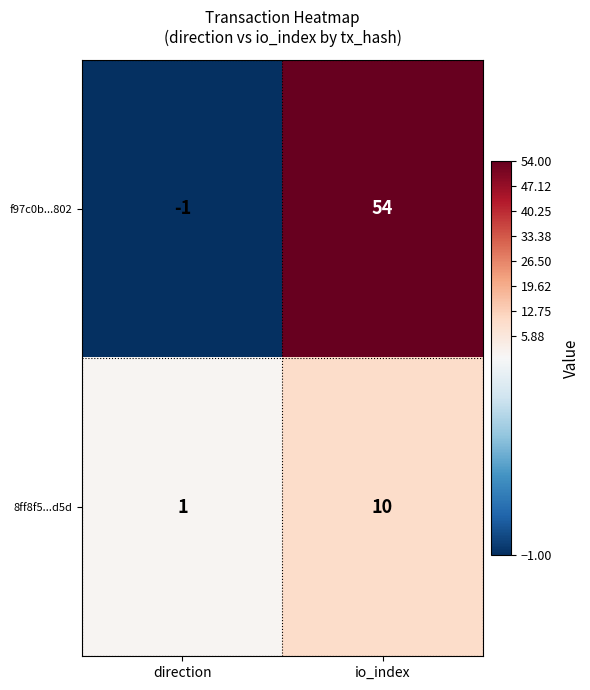

Reading left to right, list all the values displayed in this chart.

f97c0b...802: direction=-1	io_index=54
8ff8f5...d5d: direction=1	io_index=10